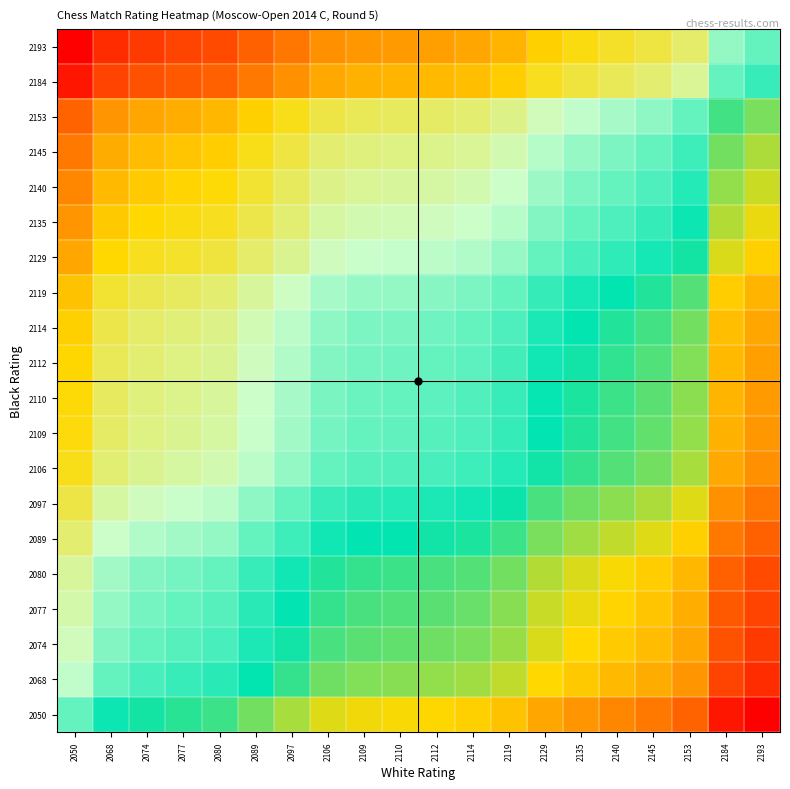

How many data points does each series have?

20